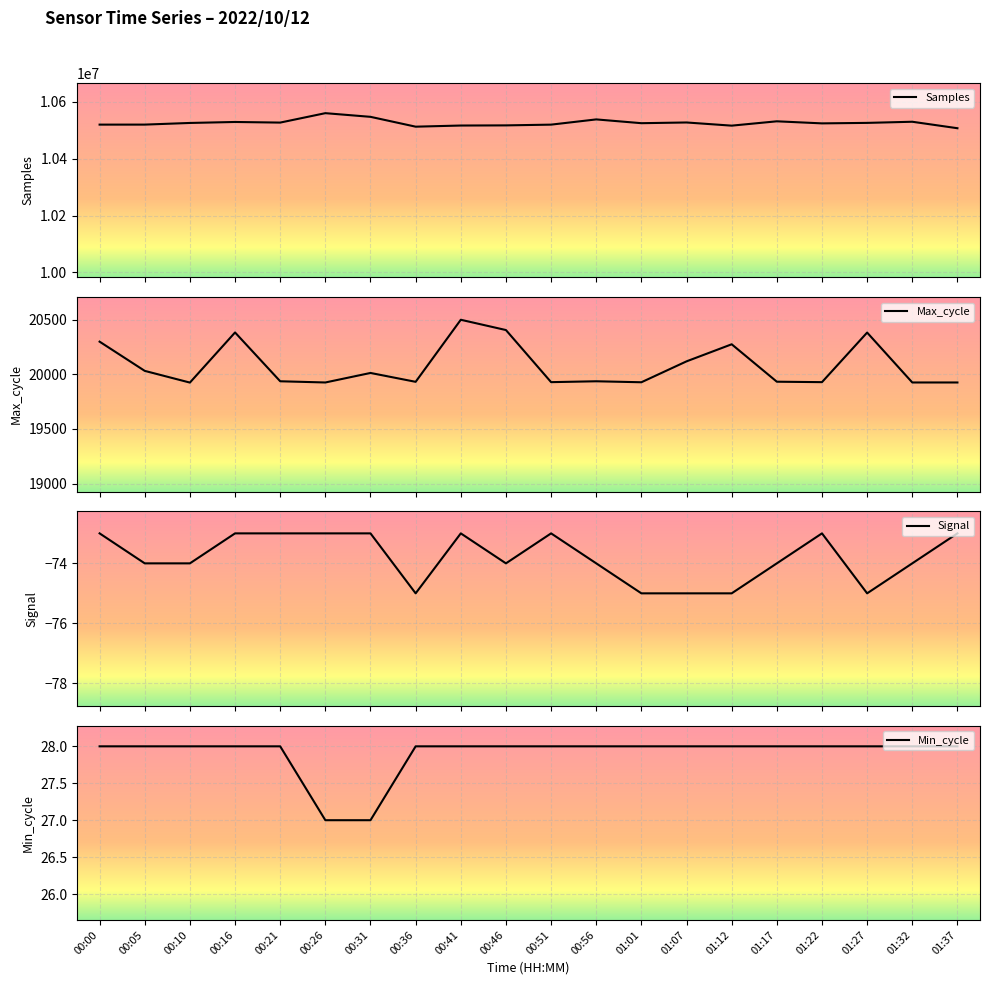

What position from the left is 01:32?

19